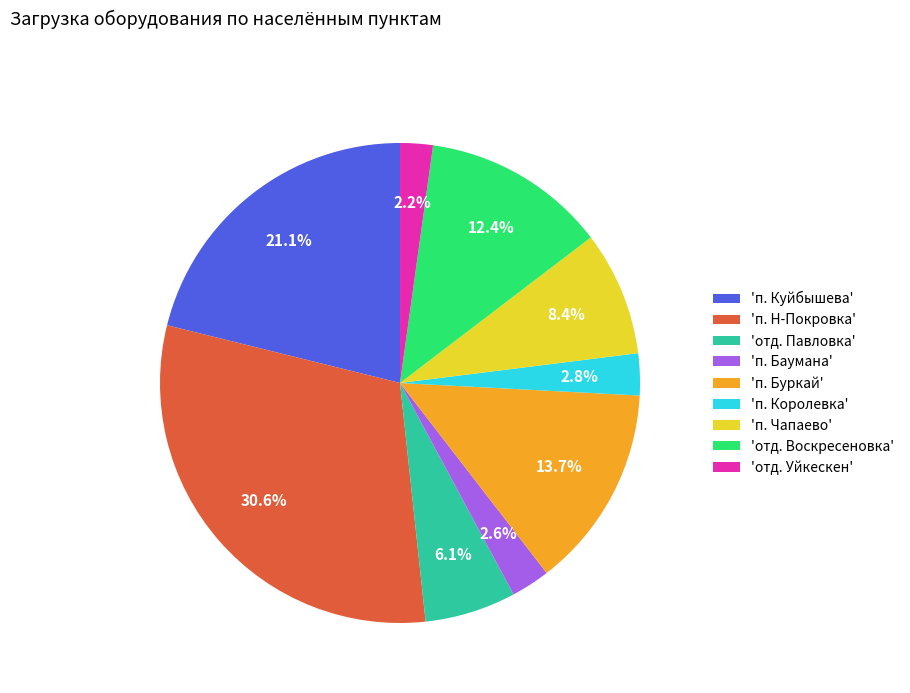

How much of the chart is everything except 'отд. Воскресеновка'?

87.6%